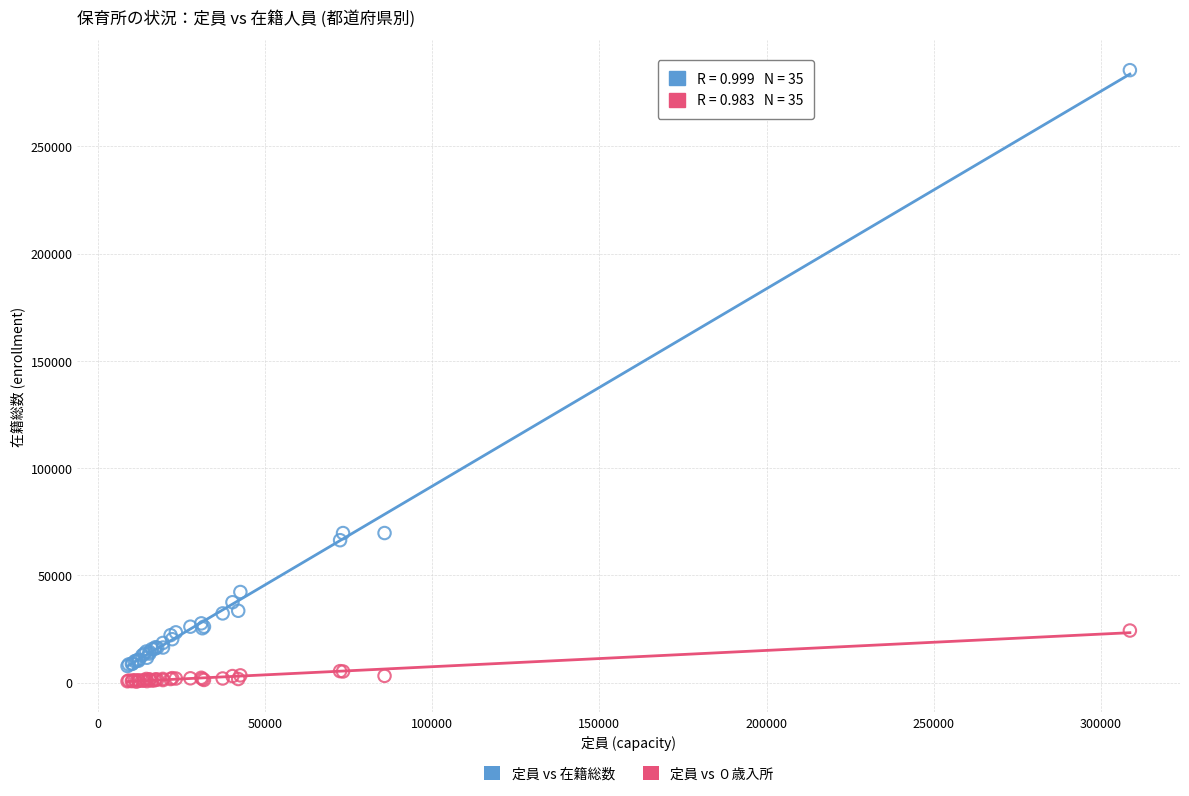

Which series reaches the maximum Y coordinate?

定員 vs 在籍総数